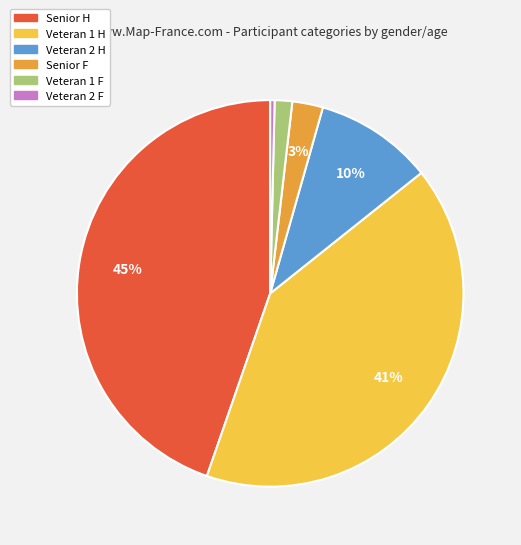

Is the sum of Veteran 1 F and Senior F greater than half?

No